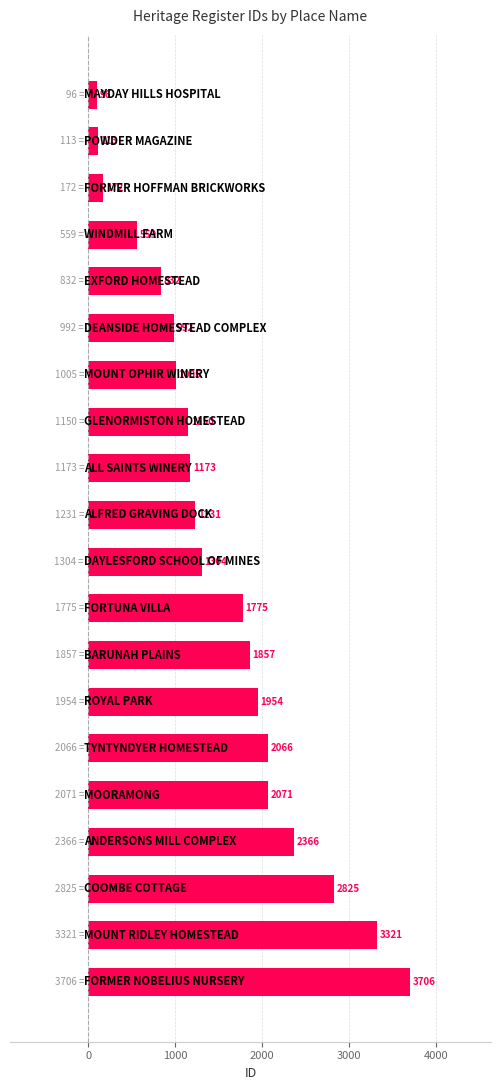

What is the maximum value shown in the chart?

3706